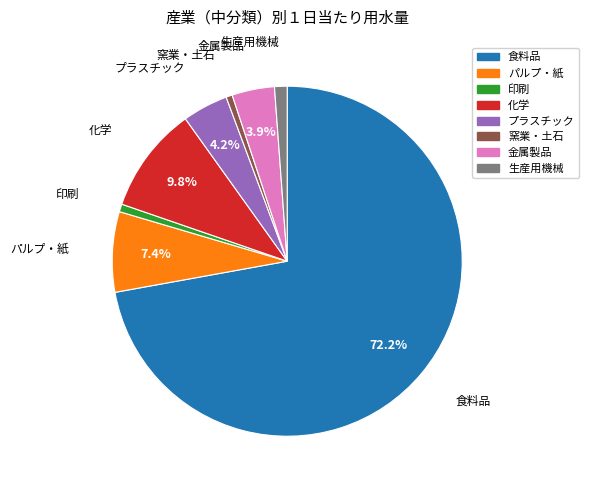

Is there a majority slice in this chart?

Yes